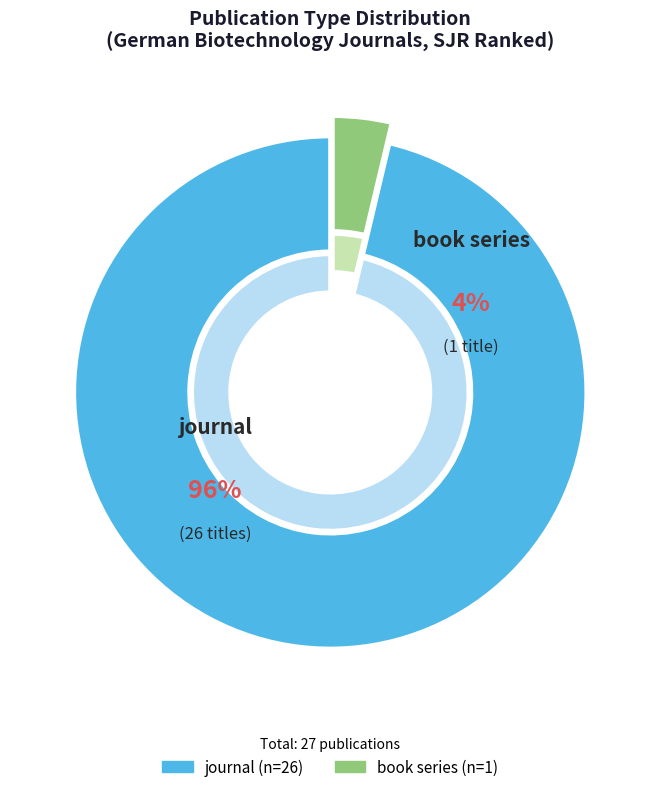

True or false: book series accounts for 1% of the total.

False